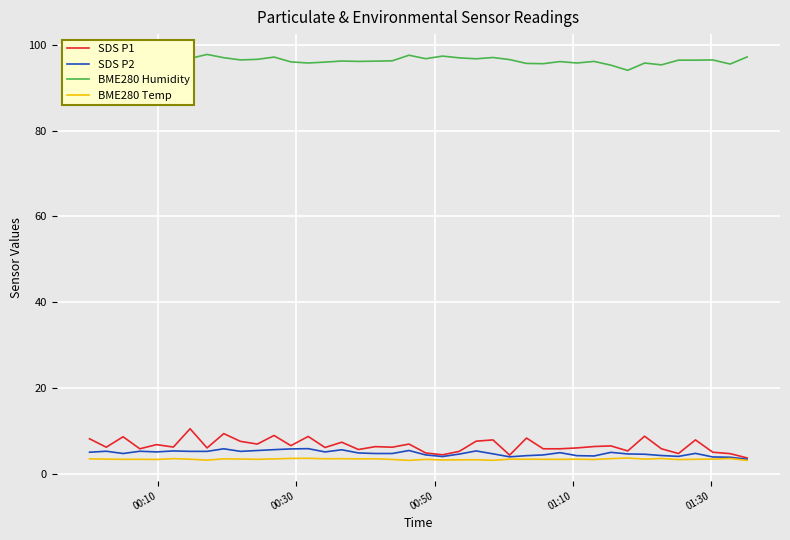

True or false: SDS P1 and BME280 Humidity cross at least once.

False